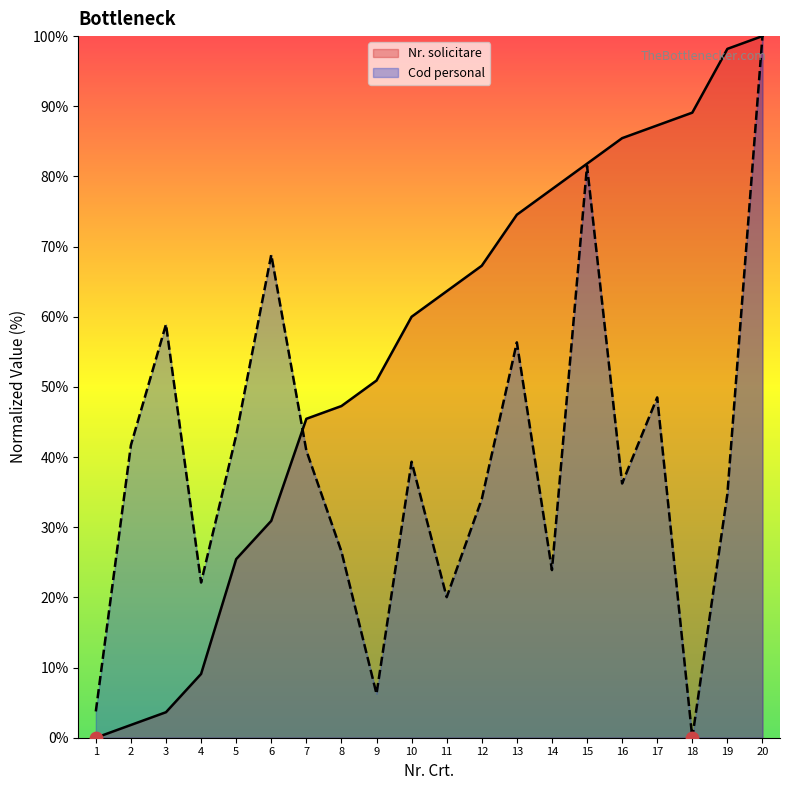

What are all the series names shown in the legend?

Nr. solicitare, Cod personal